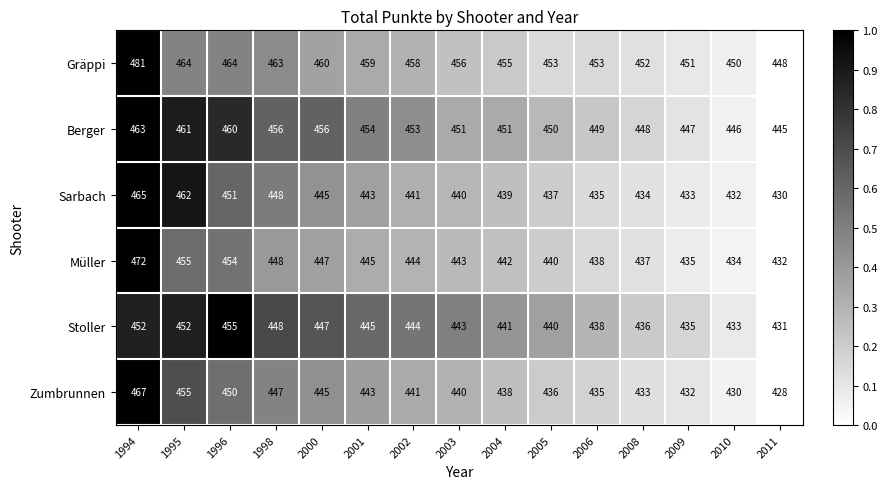

At which category is the sum across all series the highest?

1994